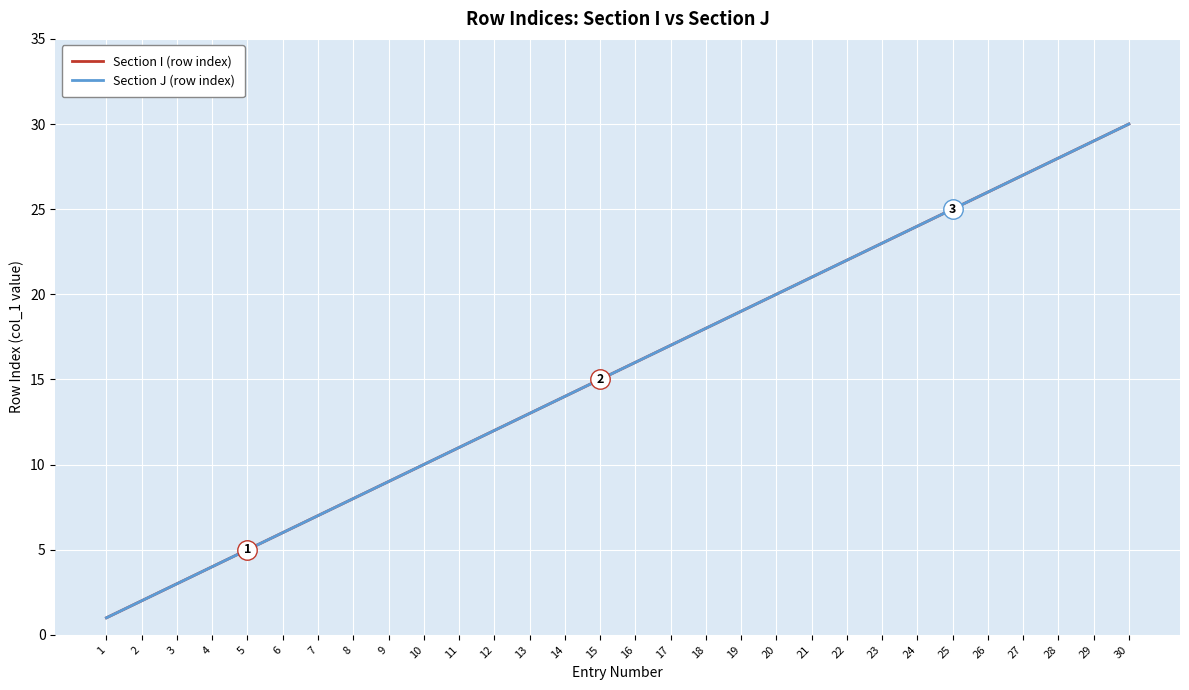

Does the chart have visible grid lines?

Yes